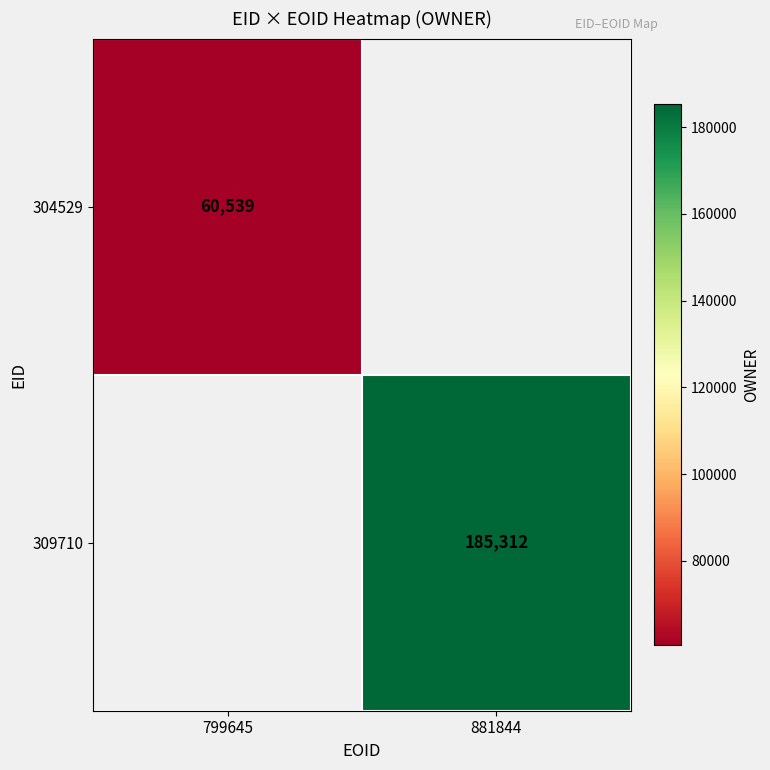

True or false: 304529 has a value of 94737 at 799645.

False